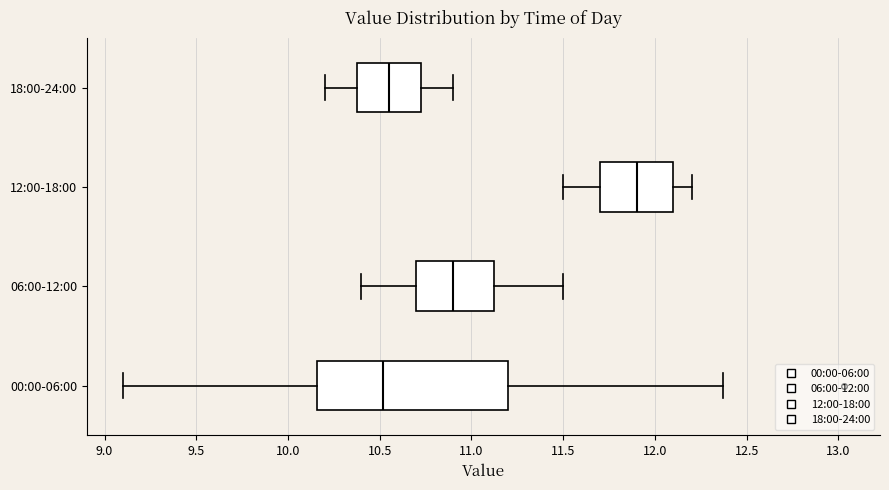

Reading bottom to top, transcribe this box plot: for each box, give where its median line is, the range the box spans, and where its two whiskers end, as read against the x-axis. The values are not printed on the chart, so give them approximately, as read against the axis.

00:00-06:00: median 10.50, box 10.15 to 11.20, whiskers 9.10 to 12.35
06:00-12:00: median 10.90, box 10.70 to 11.15, whiskers 10.40 to 11.50
12:00-18:00: median 11.90, box 11.70 to 12.10, whiskers 11.50 to 12.20
18:00-24:00: median 10.55, box 10.40 to 10.75, whiskers 10.20 to 10.90